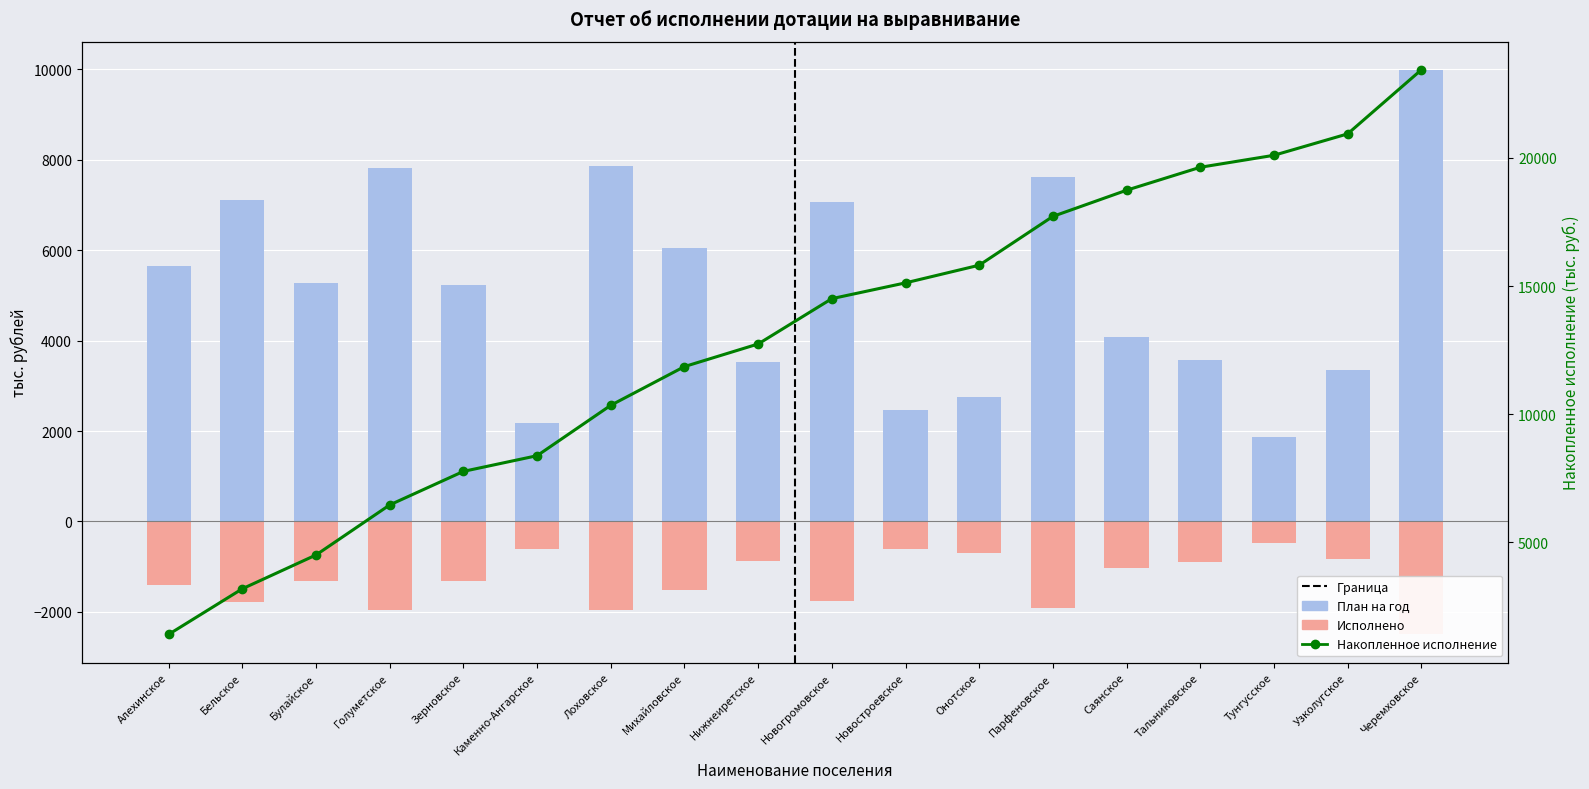

Which series changed the most between Онотское and Парфеновское?

План на год